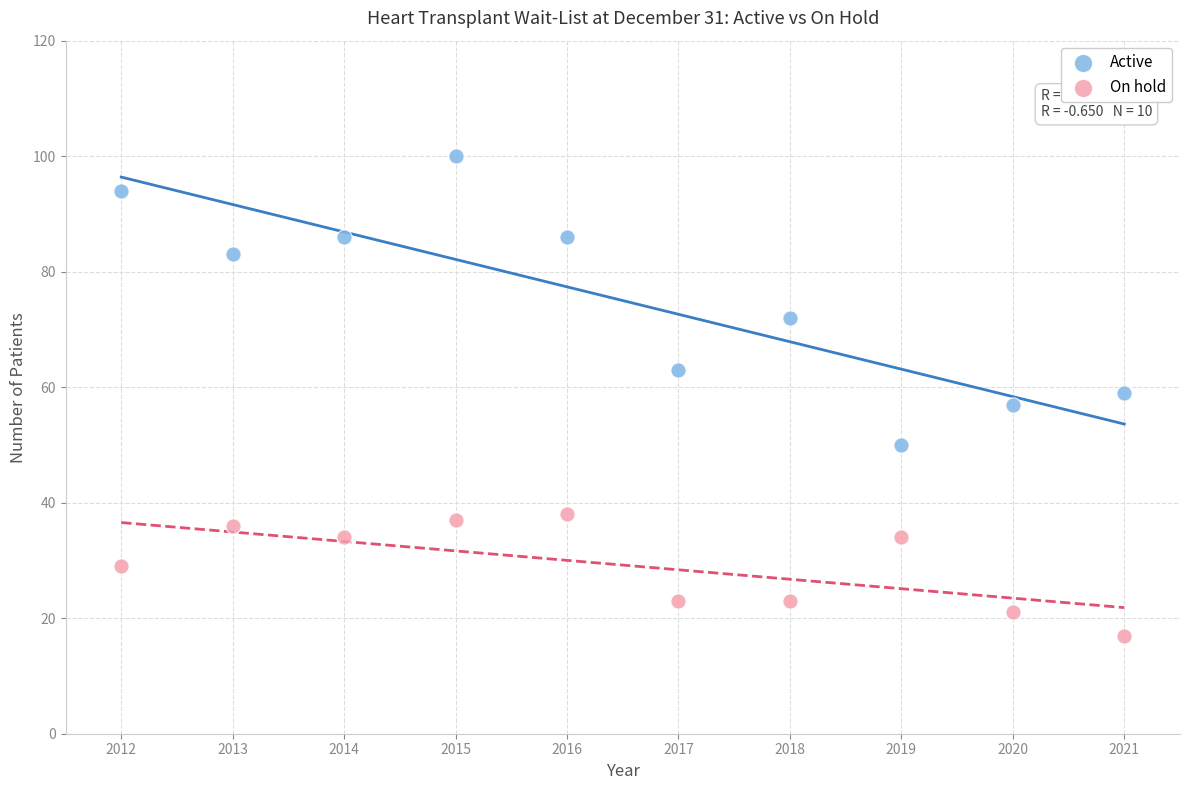

Which series has the largest Y range (max minus min)?

Active